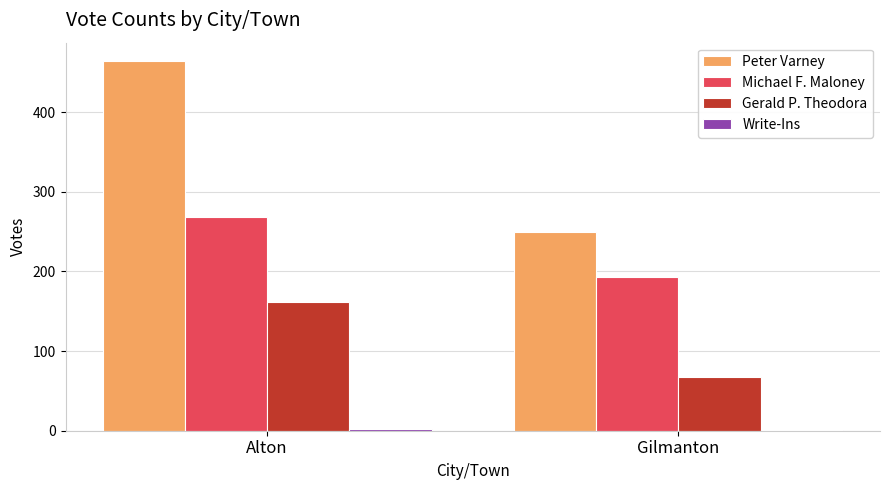

The Peter Varney series shows 464 at Alton. True or false?

True